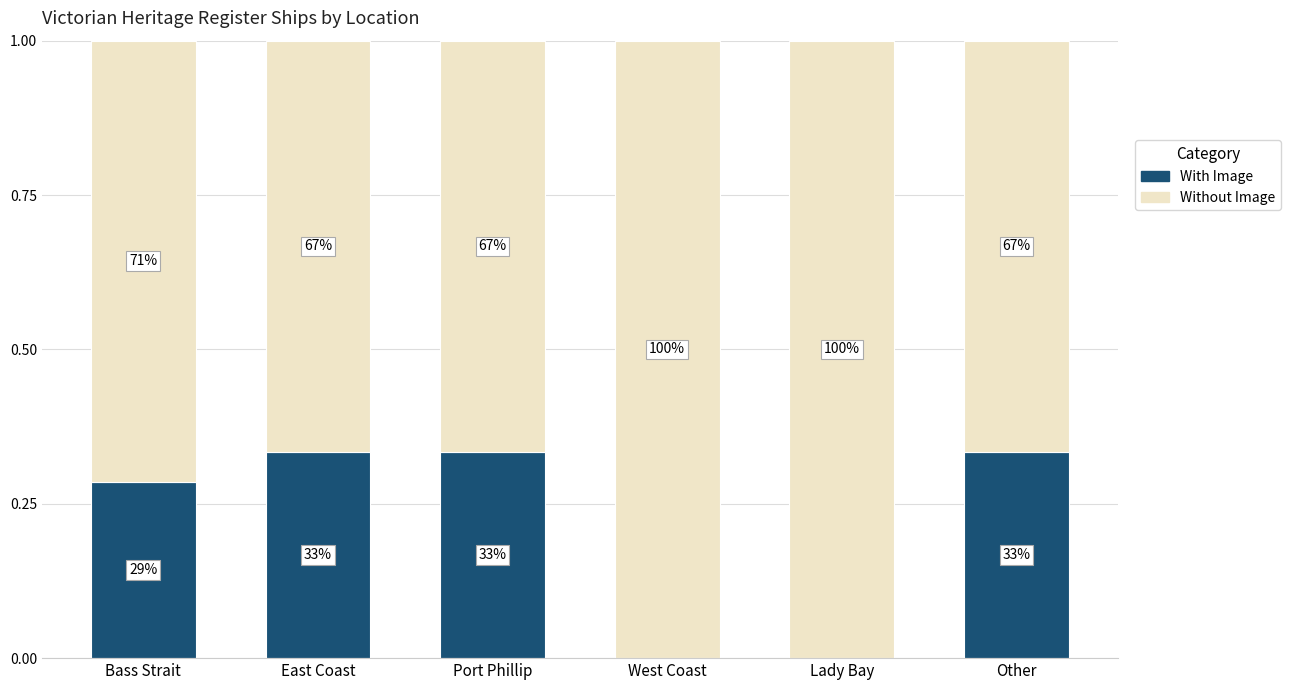

Rank the series by their average value, from lowest to highest.

With Image, Without Image